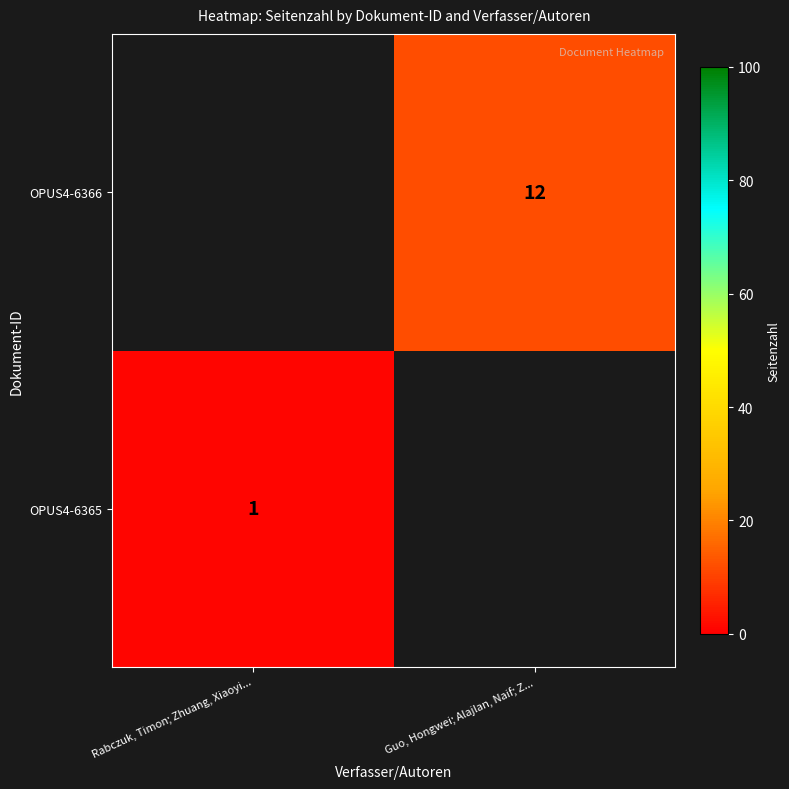

Is it true that OPUS4-6366 equals 12 at Guo, Hongwei; Alajlan, Naif; Z...?

True